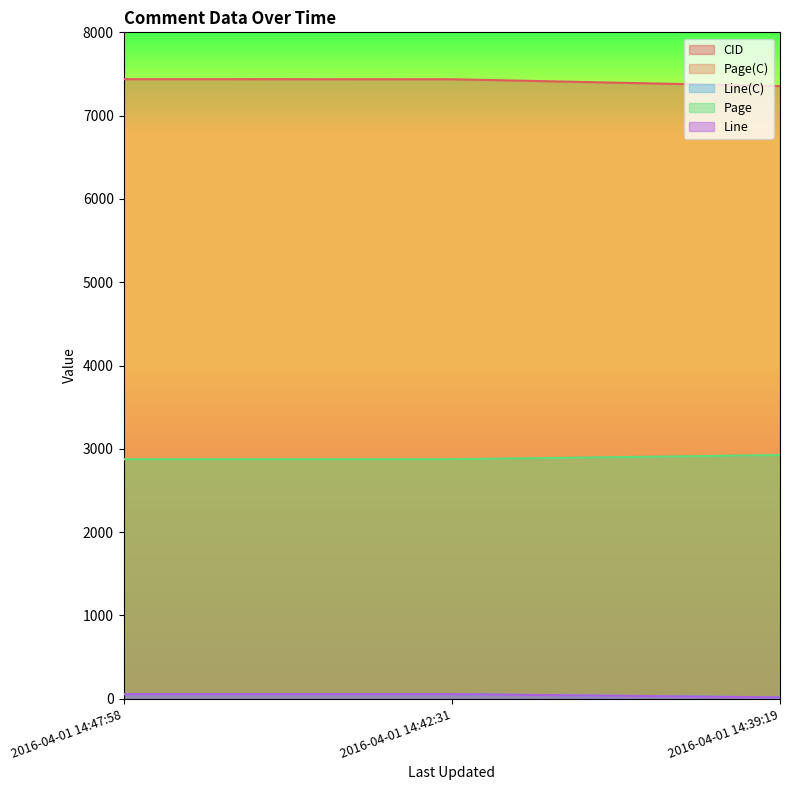

True or false: CID has a value of 7437 at 2016-04-01 14:42:31.

True